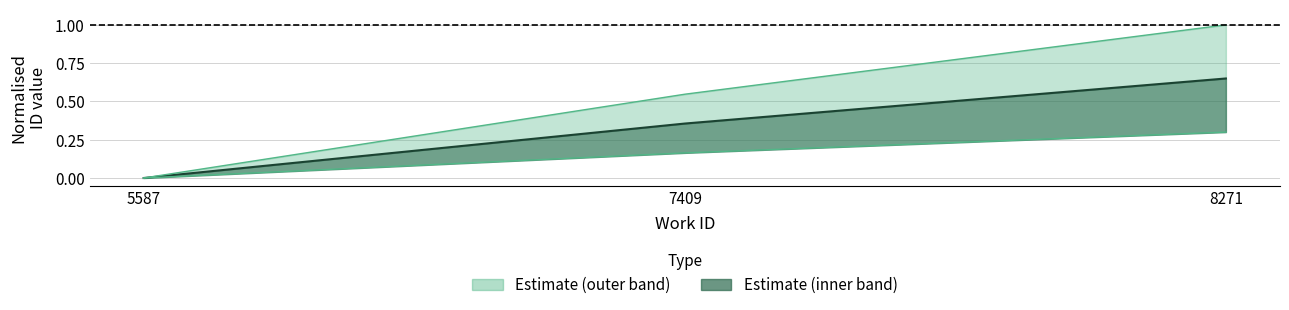

The mid series shows 0.0 at 5587. True or false?

True